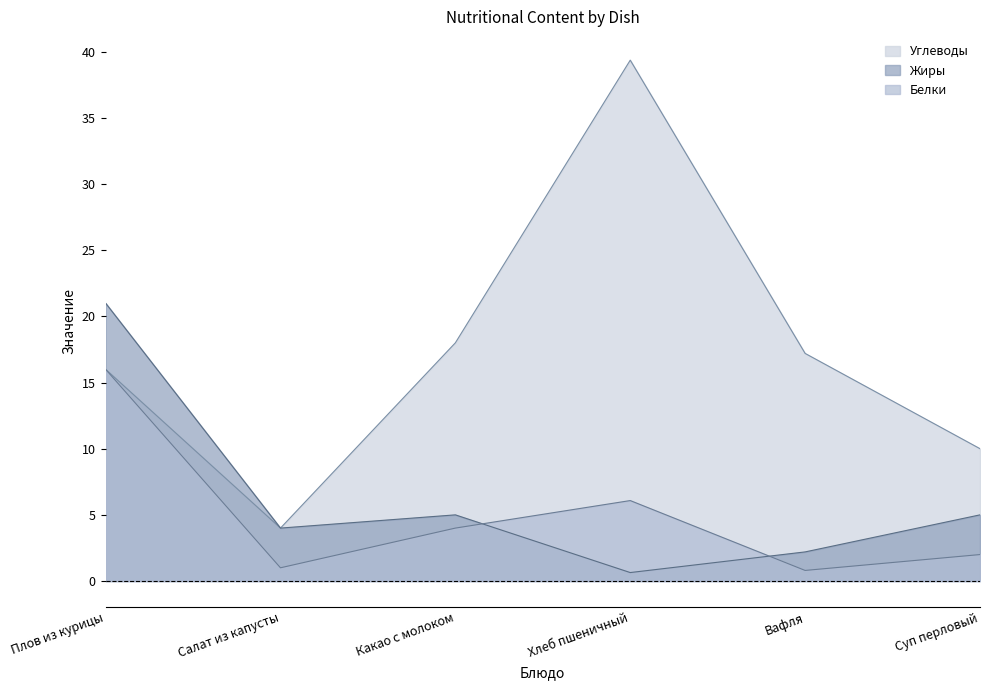

What is the lowest value of the Белки series?

0.8